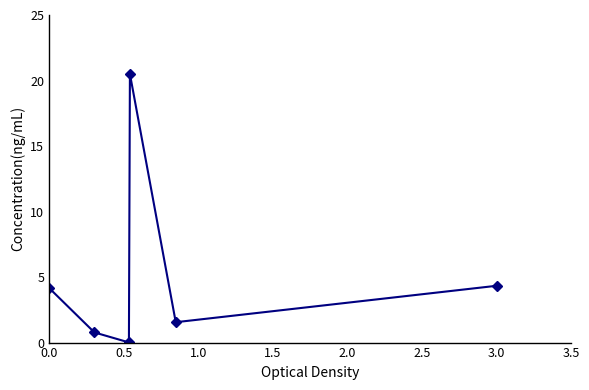

What is the value of the 2nd point from the left?

0.8